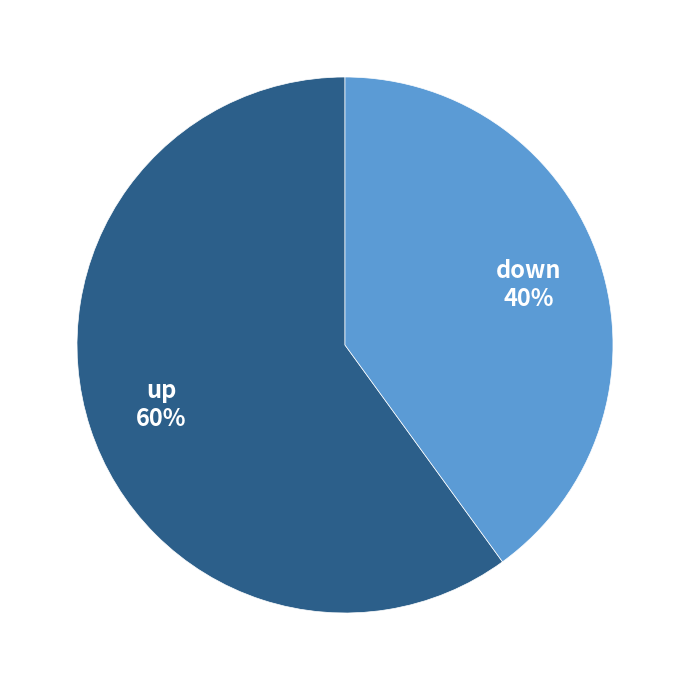

To the nearest percent, what is the difference between the largest and smallest slice percentages?

20%